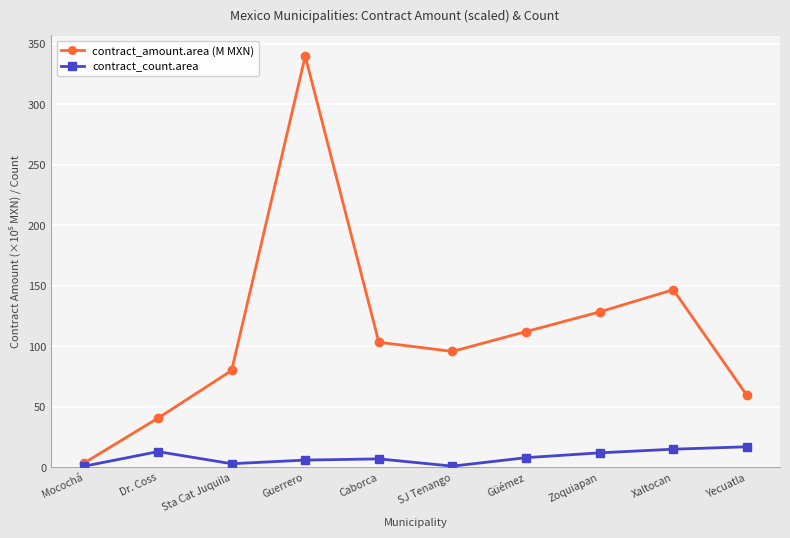

List the labels in order of contract_amount.area (M MXN) value, largest first.

Guerrero, Xaltocan, Zoquiapan, Güémez, Caborca, SJ Tenango, Sta Cat Juquila, Yecuatla, Dr. Coss, Mocochá